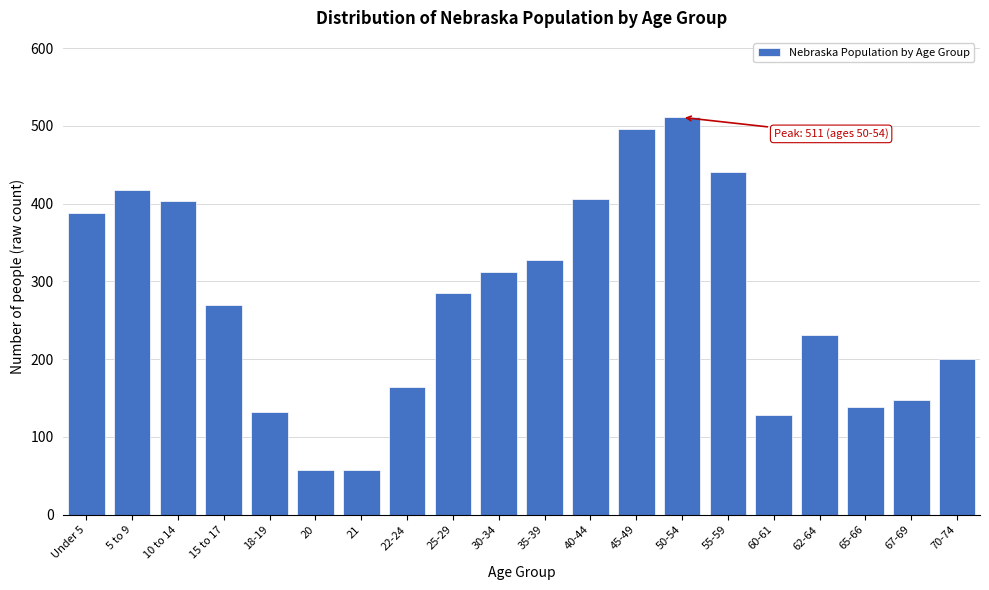

What is the smallest value displayed?

57